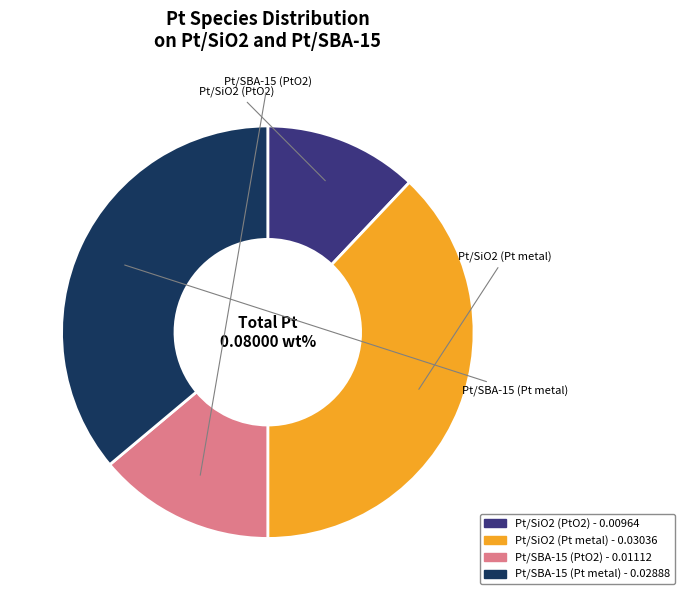

To the nearest percent, what is the difference between the Pt/SiO2 (Pt metal) and Pt/SBA-15 (PtO2) slice percentages?

24%